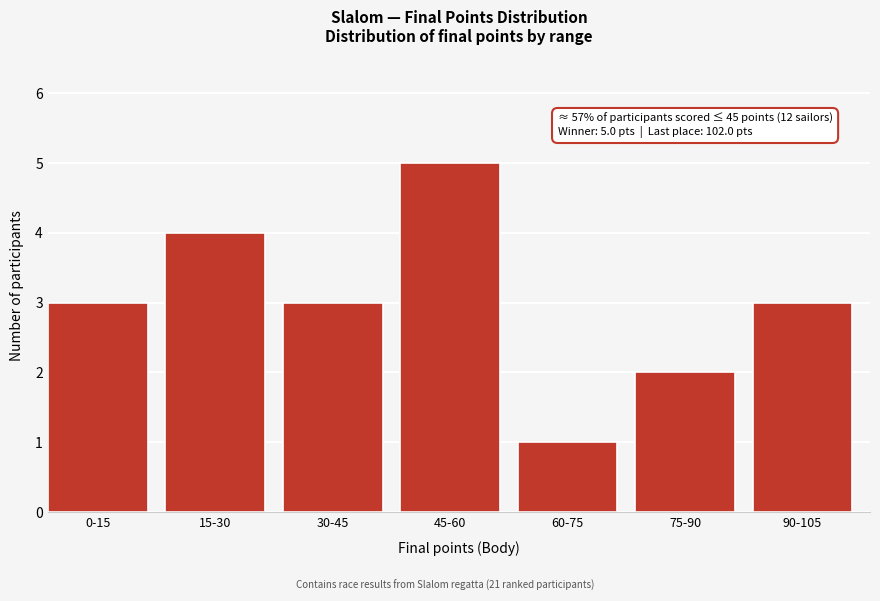

Reading left to right, extract all data points from this chart.

0-15=3	15-30=4	30-45=3	45-60=5	60-75=1	75-90=2	90-105=3